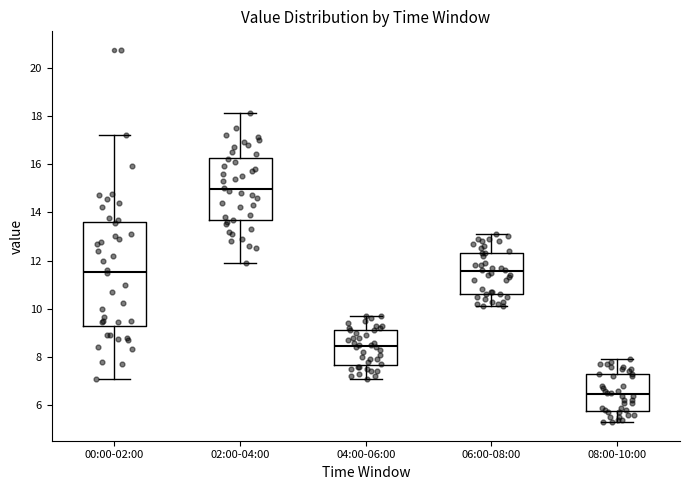

Reading left to right, transcribe this box plot: for each box, give where its median line is, the range the box spans, and where its two whiskers end, as read against the y-axis. The values are not printed on the chart, so give them approximately, as read against the axis.

00:00-02:00: median 11.6, box 9.4 to 13.6, whiskers 7.2 to 17.2
02:00-04:00: median 15.0, box 13.6 to 16.2, whiskers 12.0 to 18.2
04:00-06:00: median 8.4, box 7.6 to 9.2, whiskers 7.2 to 9.8
06:00-08:00: median 11.6, box 10.6 to 12.4, whiskers 10.2 to 13.2
08:00-10:00: median 6.4, box 5.8 to 7.4, whiskers 5.4 to 8.0